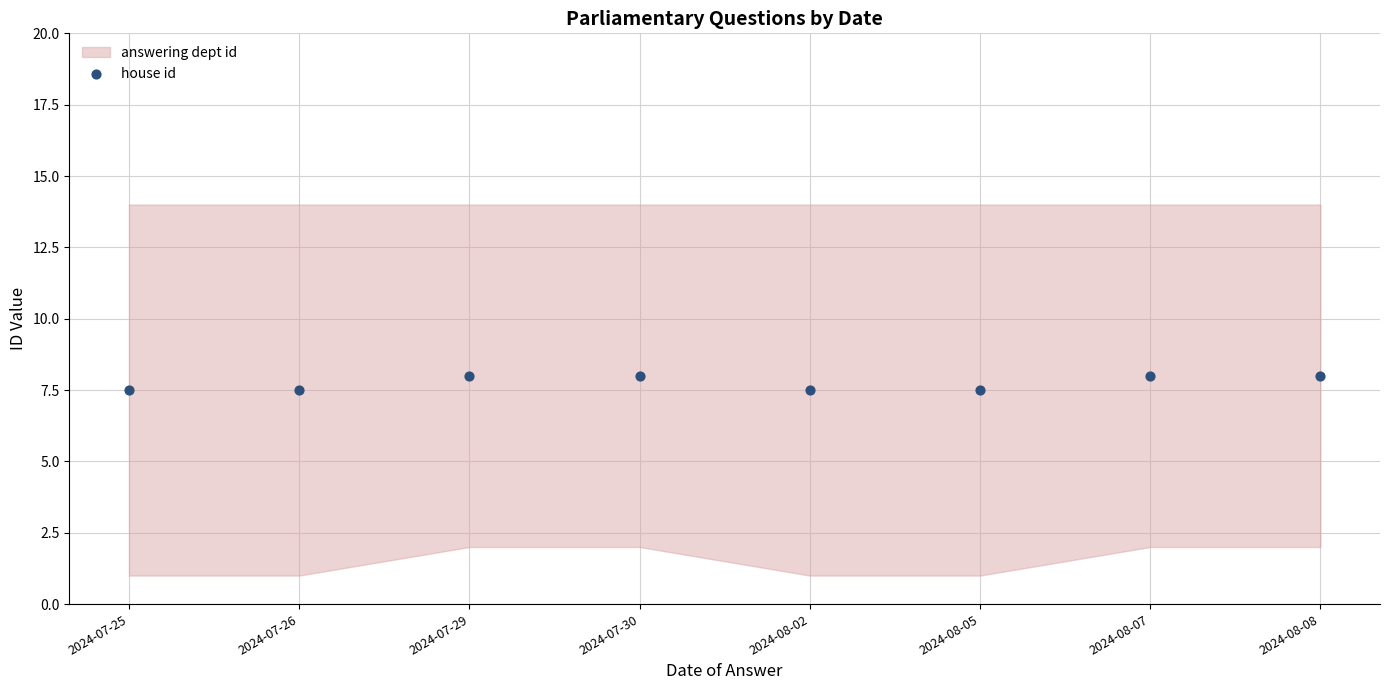

What is the range of Y values (max minus min)?

0.5